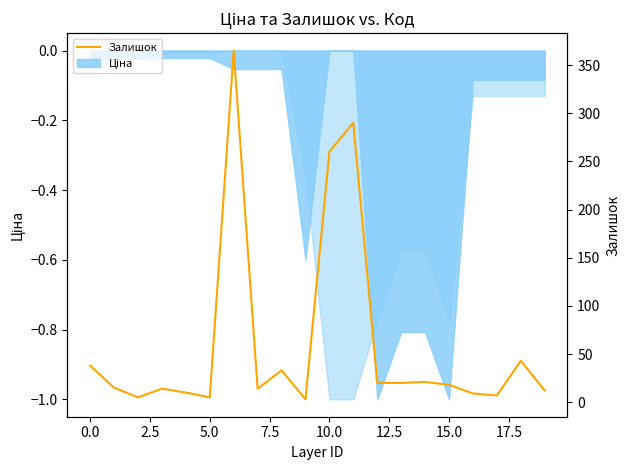

What is the difference between the maximum and minimum values?

362